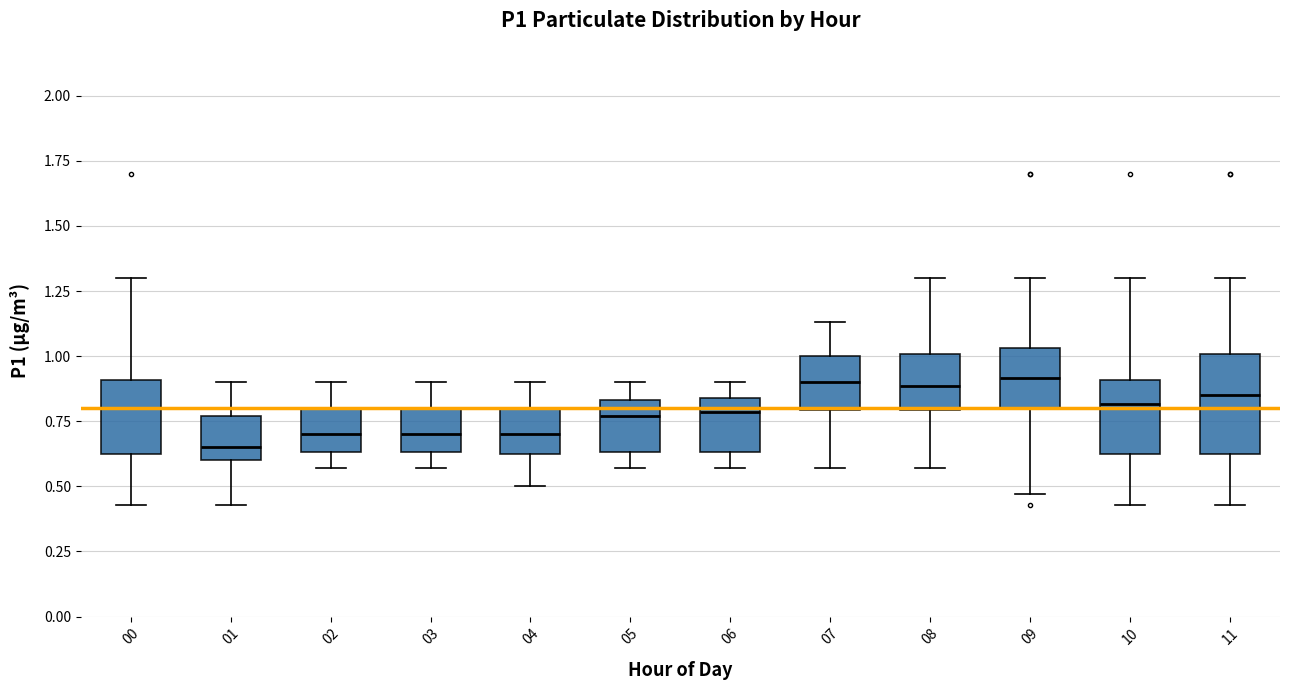

Reading left to right, read every box against the y-axis: the position of its median line, the range the box covers, and the ends of its whiskers. The values are not printed on the chart, so give them approximately, as read against the axis.

00: median 0.80, box 0.60 to 0.90, whiskers 0.45 to 1.30
01: median 0.65, box 0.60 to 0.75, whiskers 0.45 to 0.90
02: median 0.70, box 0.65 to 0.80, whiskers 0.55 to 0.90
03: median 0.70, box 0.65 to 0.80, whiskers 0.55 to 0.90
04: median 0.70, box 0.60 to 0.80, whiskers 0.50 to 0.90
05: median 0.75, box 0.65 to 0.85, whiskers 0.55 to 0.90
06: median 0.80, box 0.65 to 0.85, whiskers 0.55 to 0.90
07: median 0.90, box 0.80 to 1.00, whiskers 0.55 to 1.15
08: median 0.90, box 0.80 to 1.00, whiskers 0.55 to 1.30
09: median 0.90, box 0.80 to 1.05, whiskers 0.45 to 1.30
10: median 0.80, box 0.60 to 0.90, whiskers 0.45 to 1.30
11: median 0.85, box 0.60 to 1.00, whiskers 0.45 to 1.30